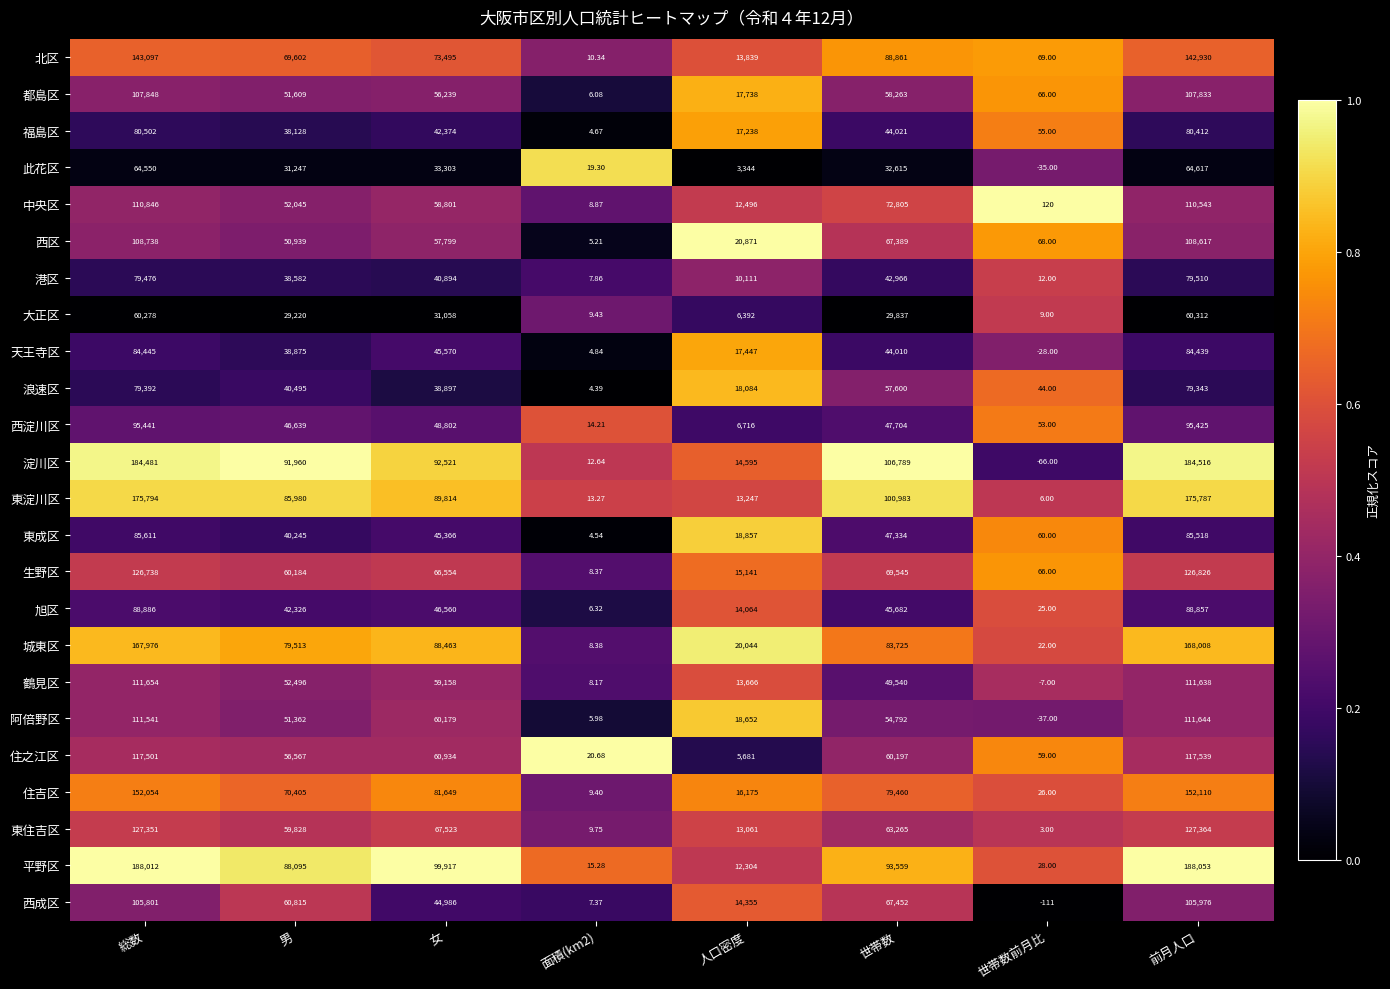

Is the value of 平野区 at 面積(km2) greater than the value of 住之江区 at 世帯数前月比?

No